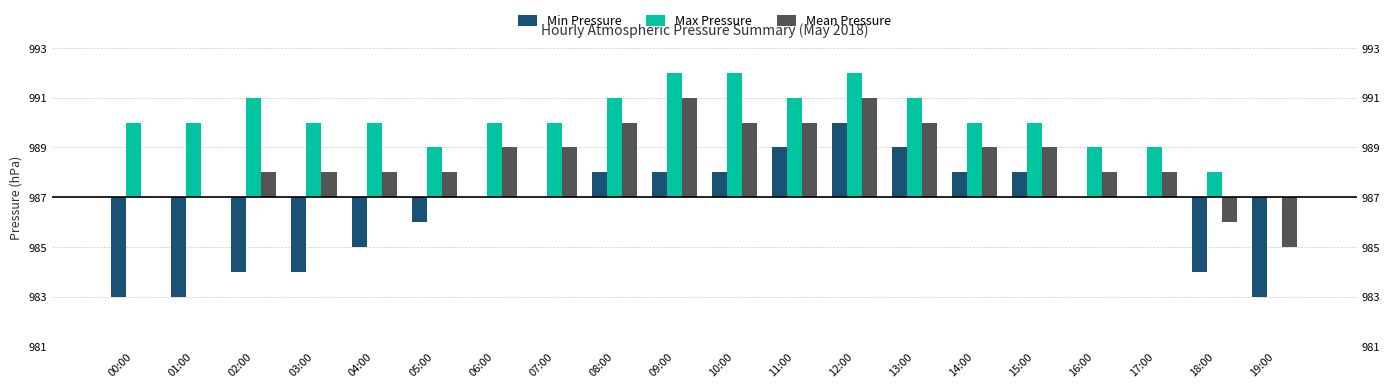

What are all the series names shown in the legend?

Min Pressure, Max Pressure, Mean Pressure